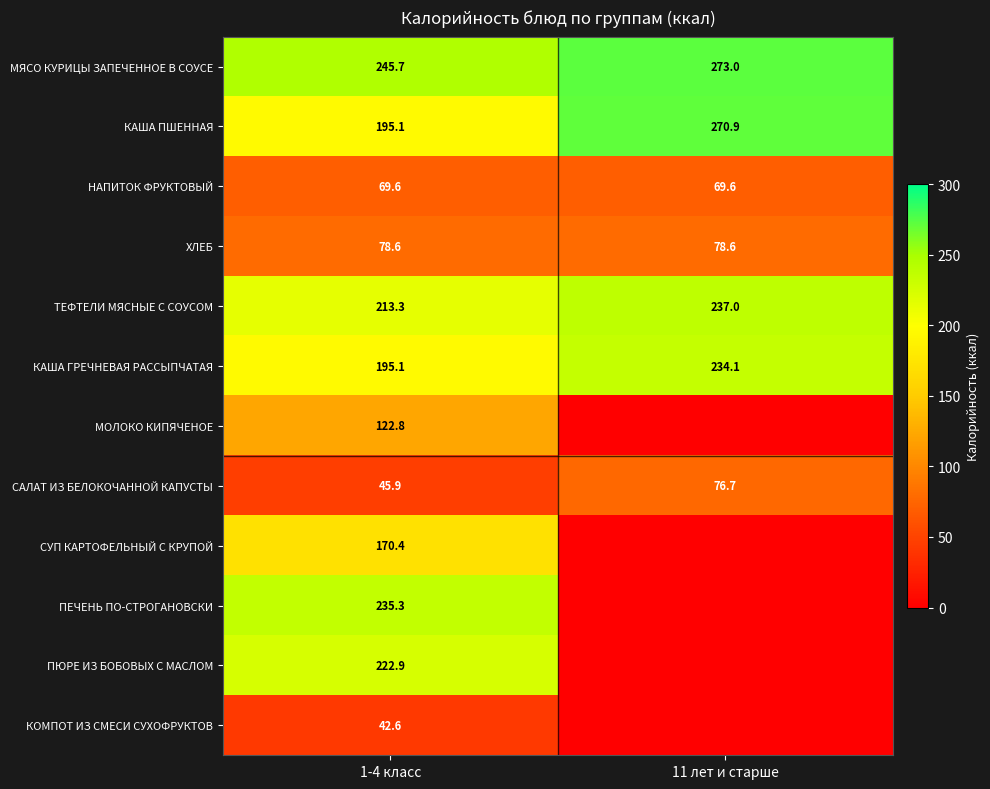

Read the МЯСО КУРИЦЫ ЗАПЕЧЕННОЕ В СОУСЕ value at 11 лет и старше.

273.0